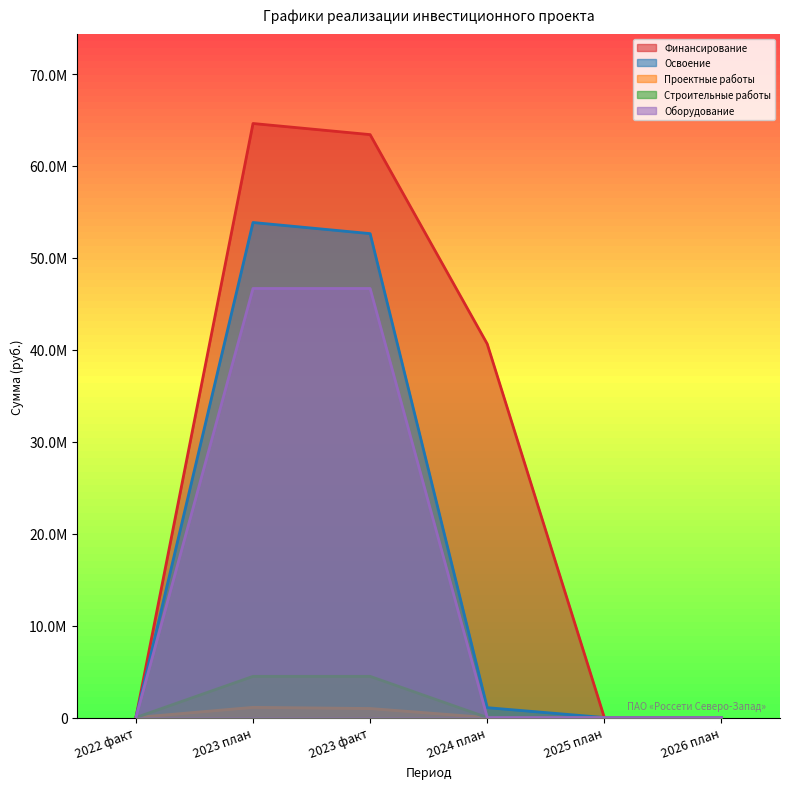

List the labels in order of Проектные работы value, largest first.

2023 план, 2023 факт, 2022 факт, 2024 план, 2025 план, 2026 план